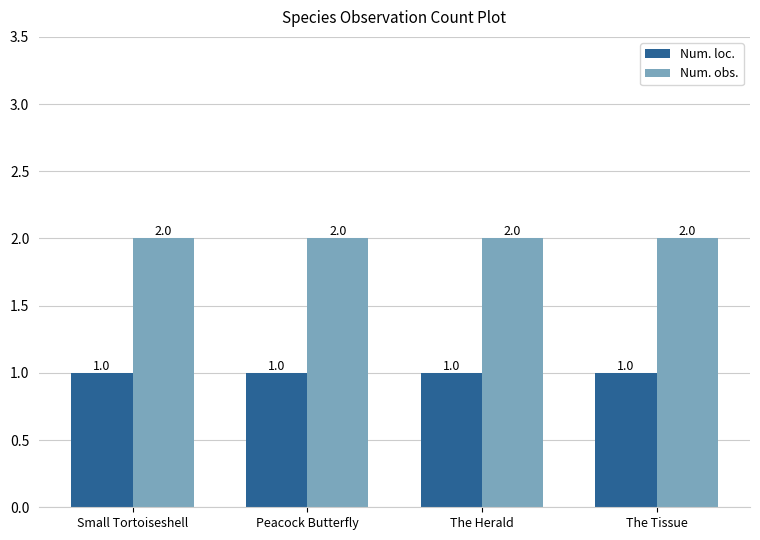

How many groups of bars are there?

4